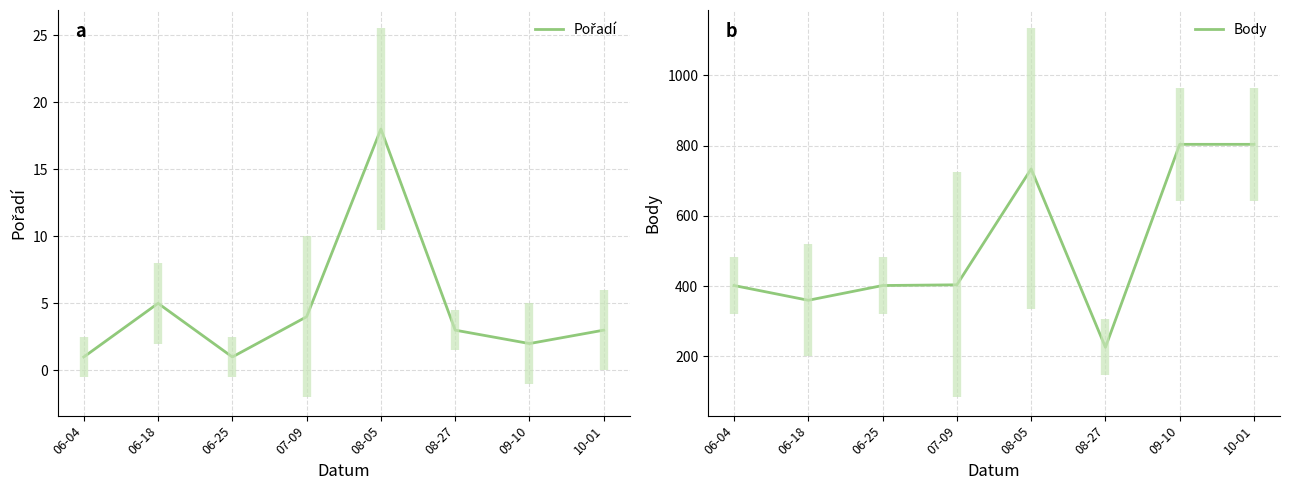

What is the sum of the Pořadí values at 07-09 and 10-01?

7